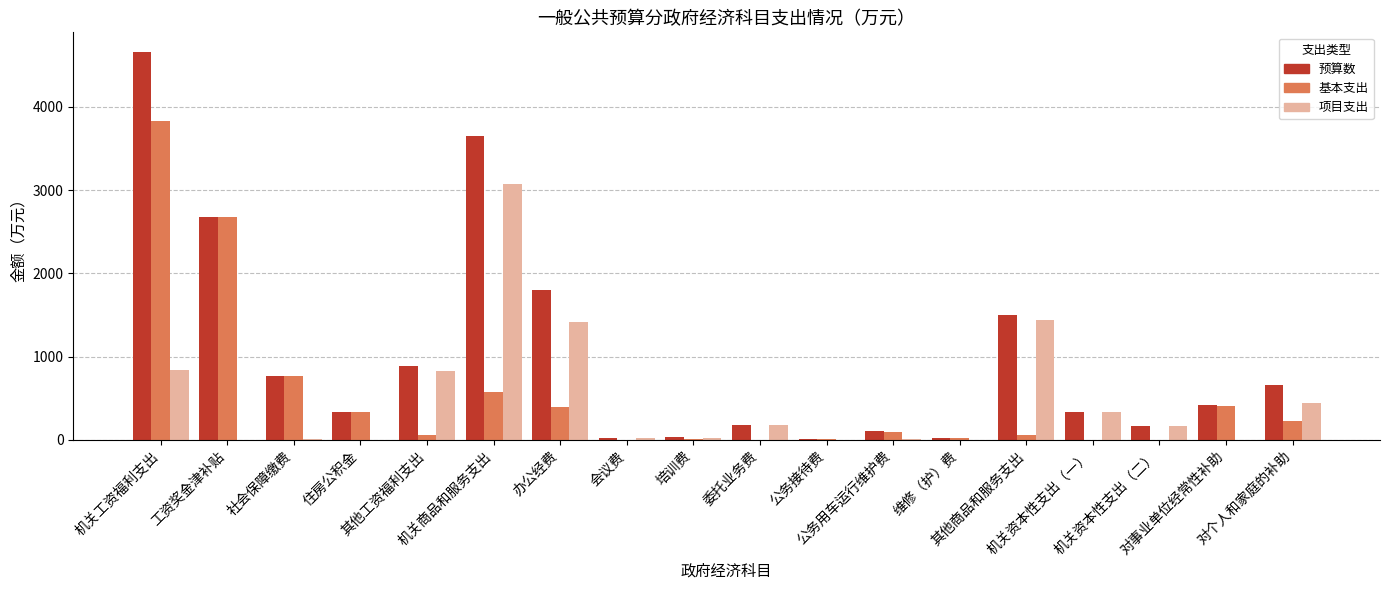

Rank the series by their maximum value, from highest to lowest.

预算数, 基本支出, 项目支出